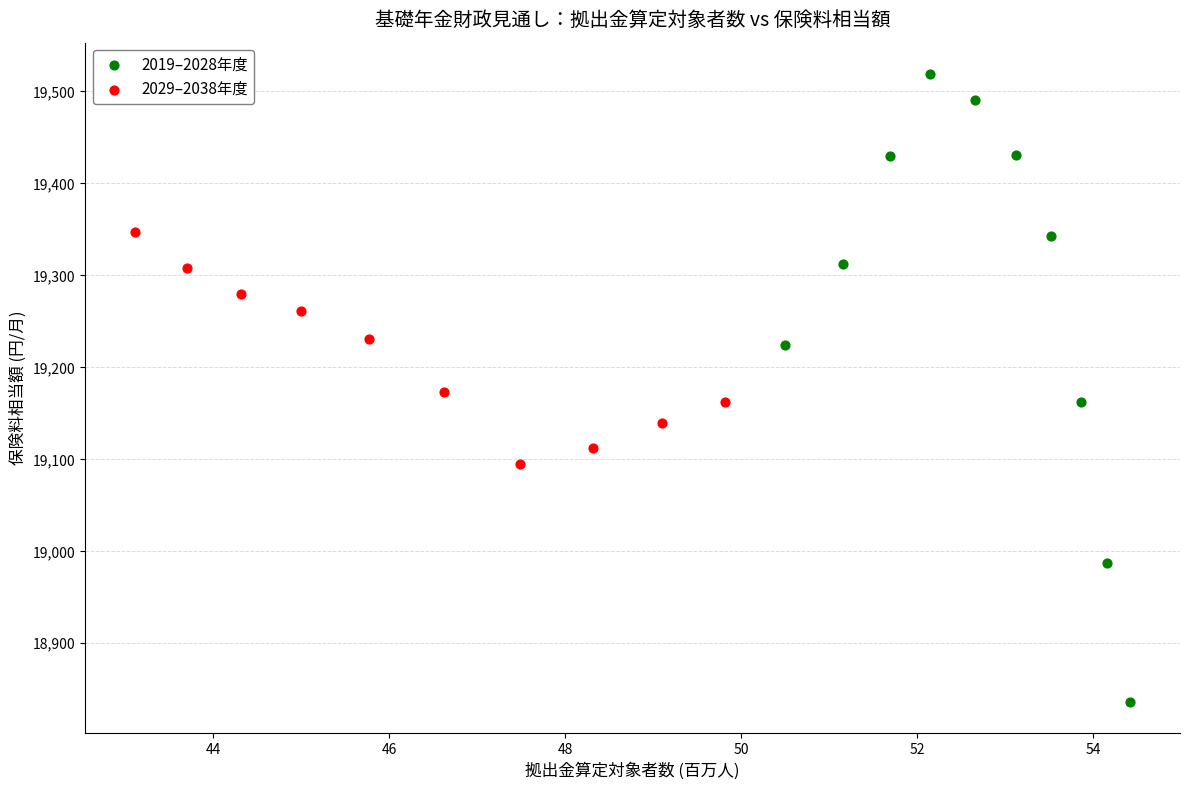

Which series contains the highest Y value?

2019–2028年度